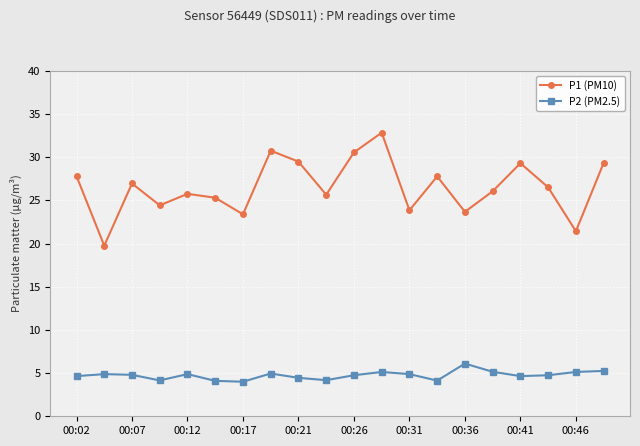

Which series has the widest spread of values?

P1 (PM10)